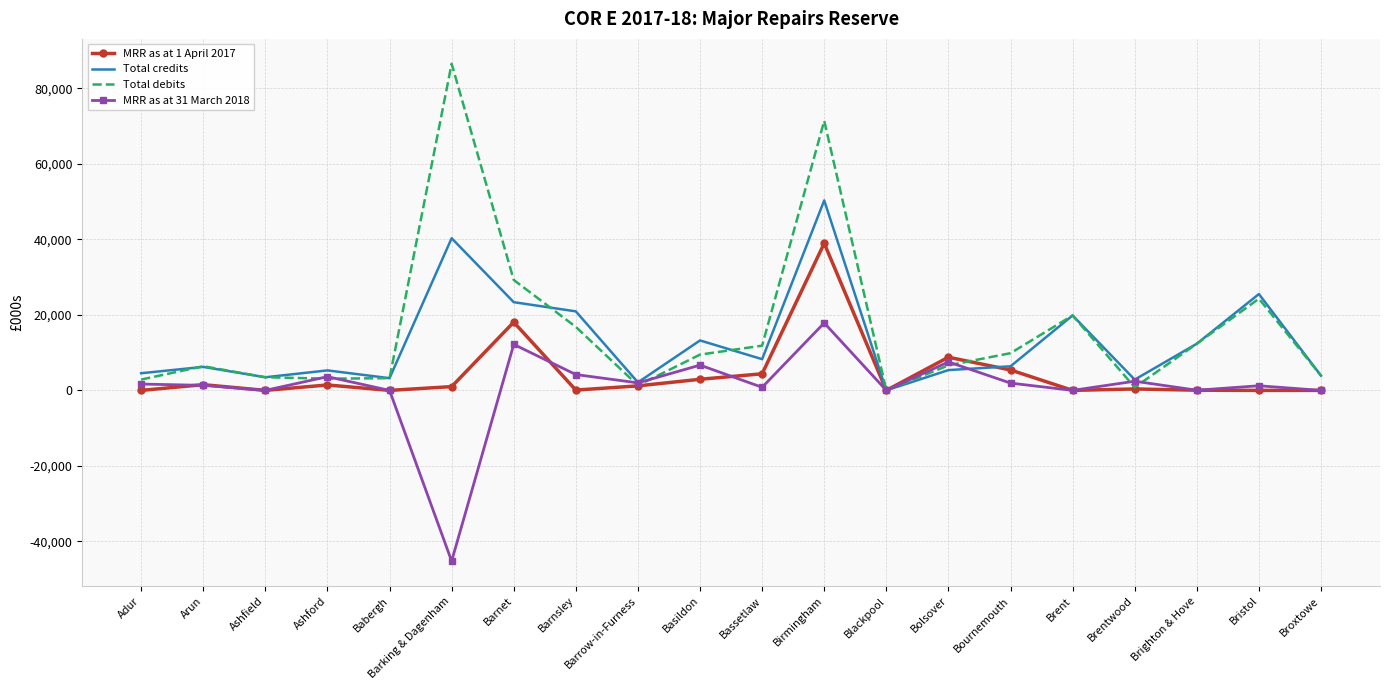

What is the difference between the second highest and minimum values in the MRR as at 1 April 2017 series?

18075